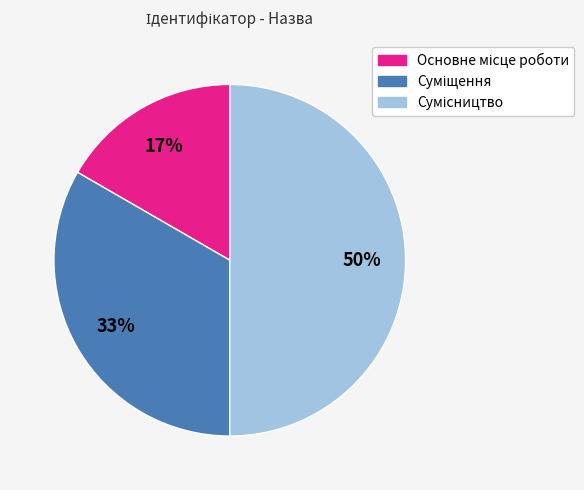

To the nearest percent, what is the difference between the largest and smallest slice percentages?

33%